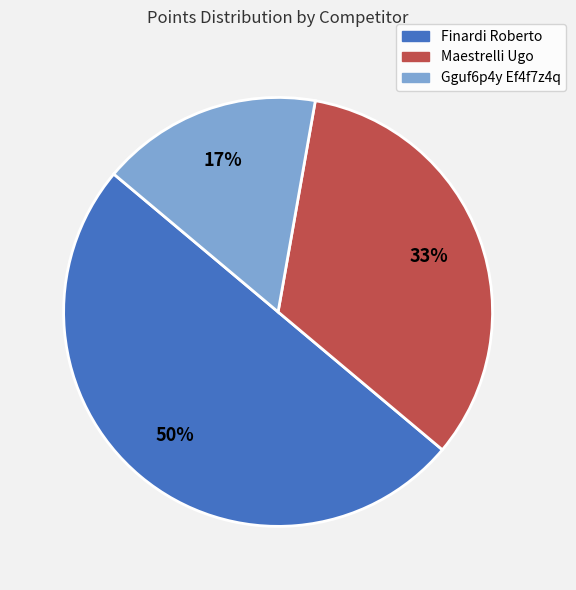

True or false: Maestrelli Ugo accounts for 33% of the total.

True